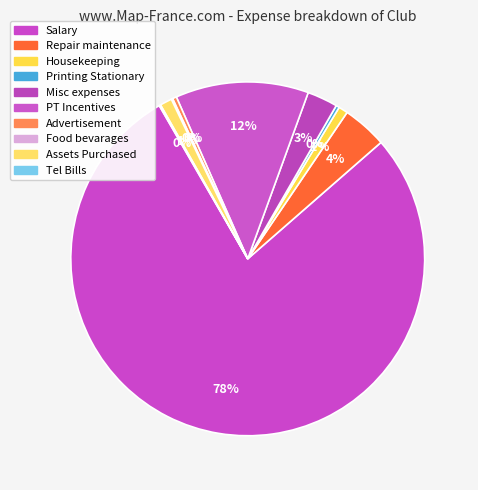

What portion of the pie excludes Advertisement?

99.6%